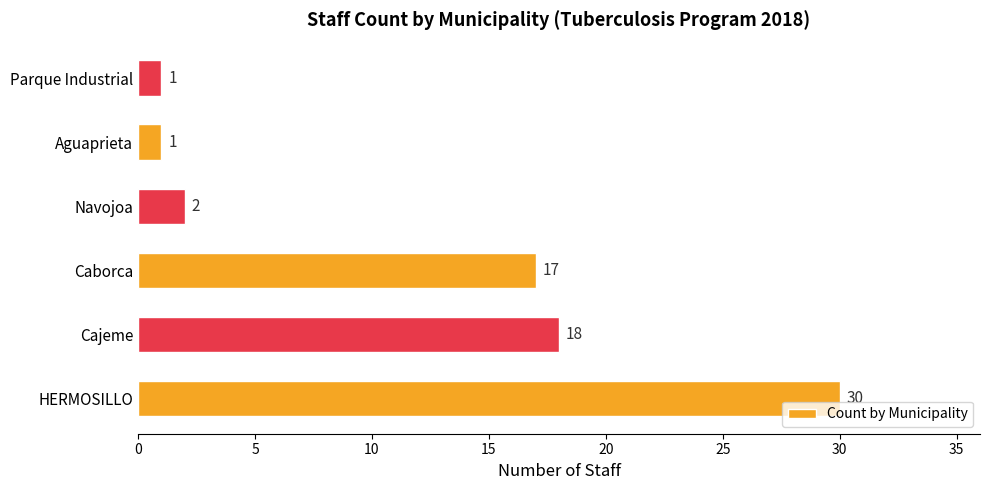

How many data points are less than 17?

3